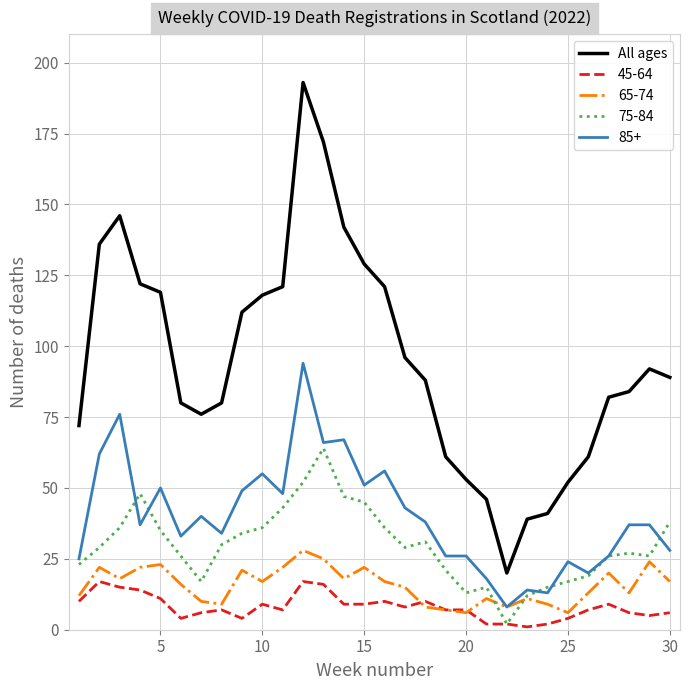

What is the maximum value for All ages?

193